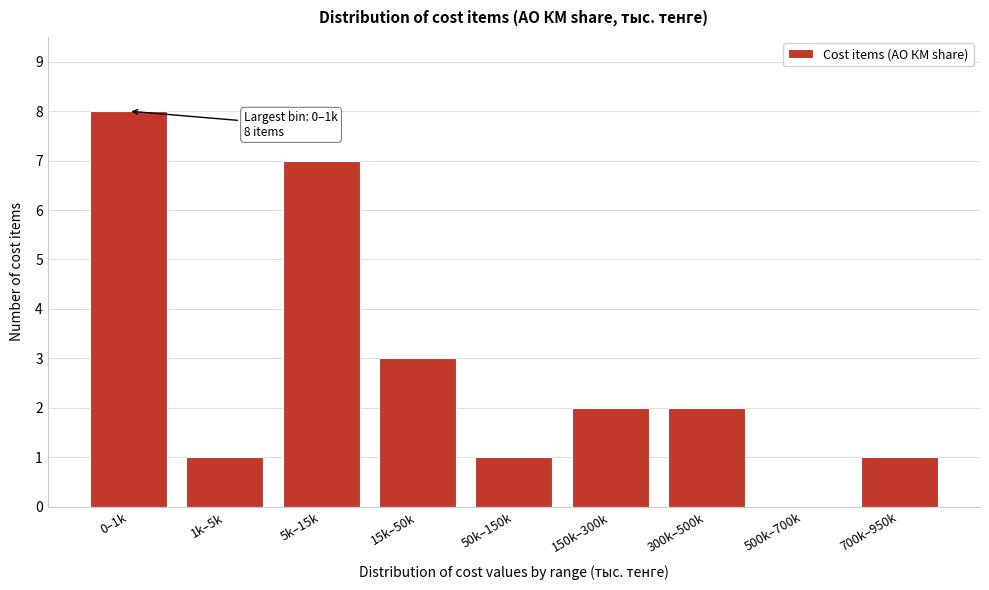

Reading left to right, transcribe all the data shown in this chart.

0–1k=8	1k–5k=1	5k–15k=7	15k–50k=3	50k–150k=1	150k–300k=2	300k–500k=2	500k–700k=0	700k–950k=1